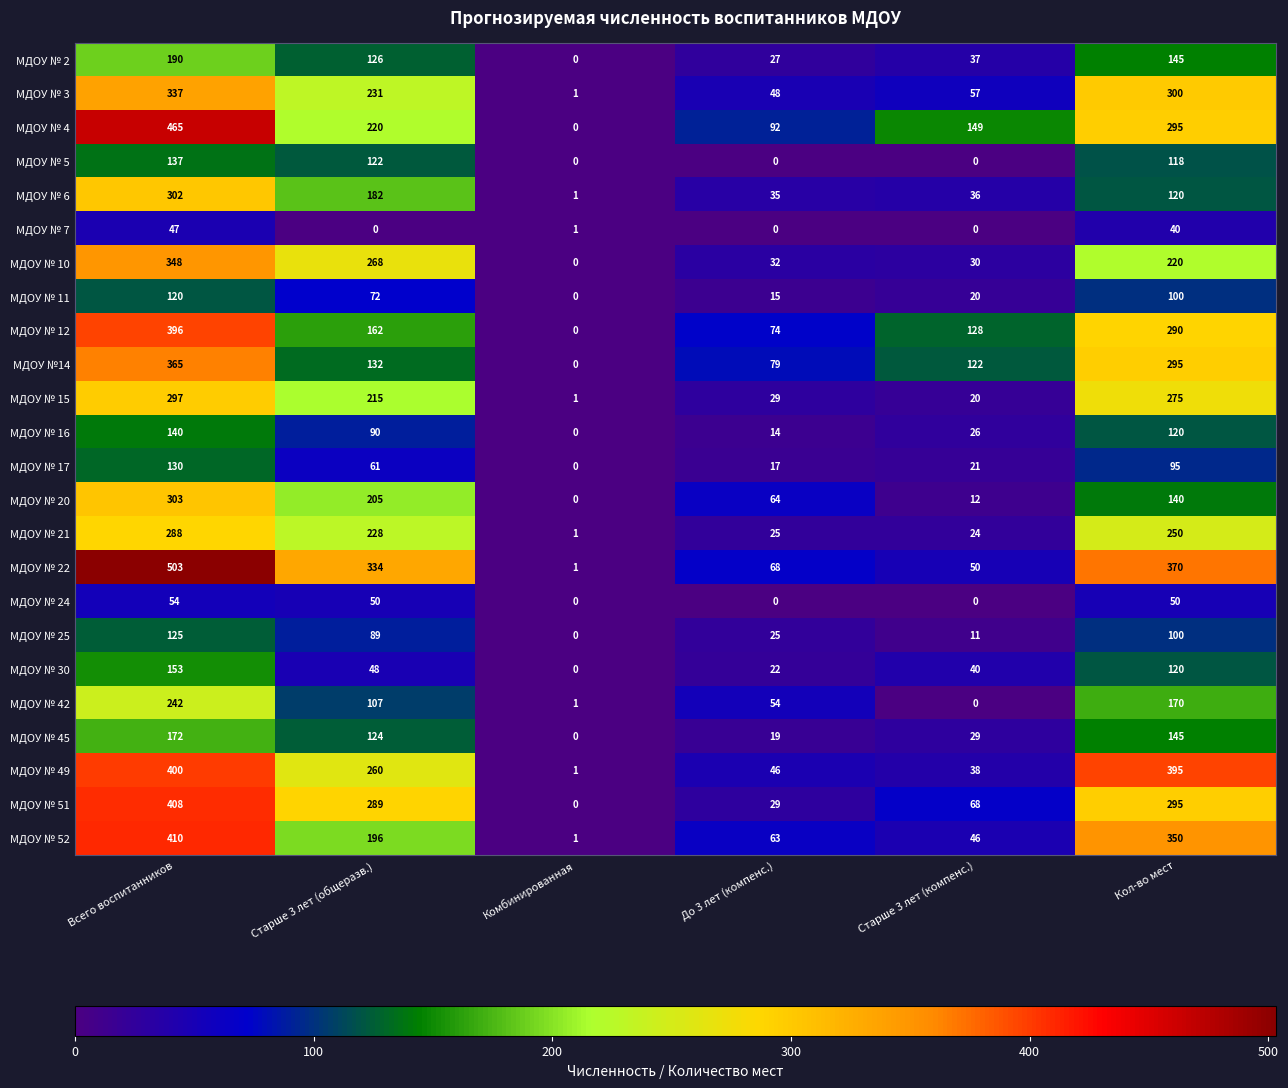

What is the difference between the maximum and minimum values in the МДОУ № 49 series?

399